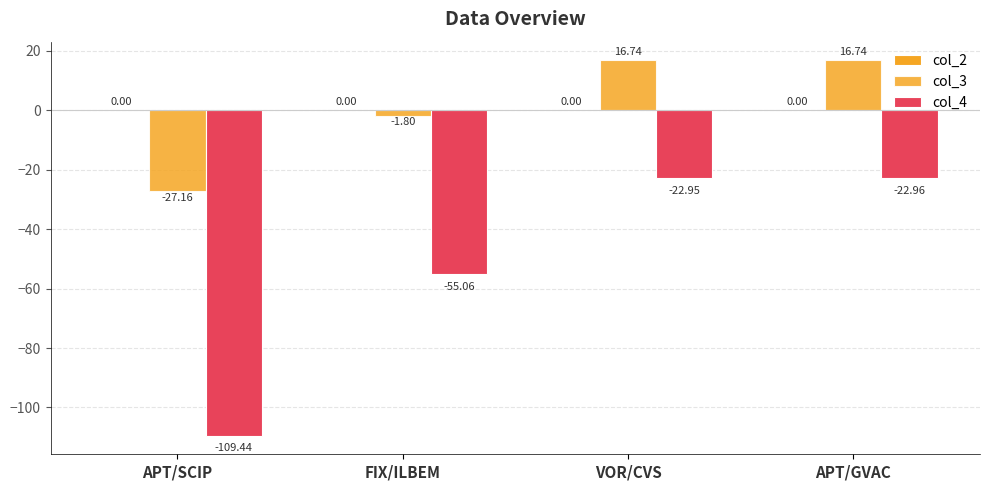

What is the average value of the col_3 series?

1.1